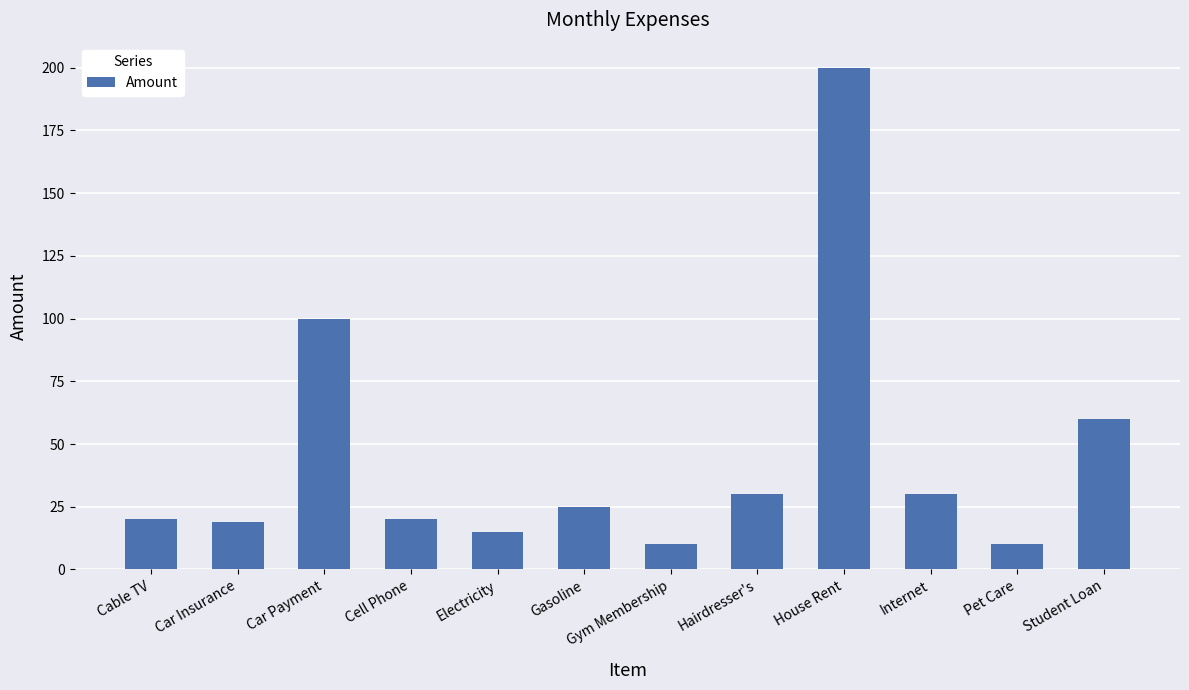

What is the approximate value at Student Loan?

60